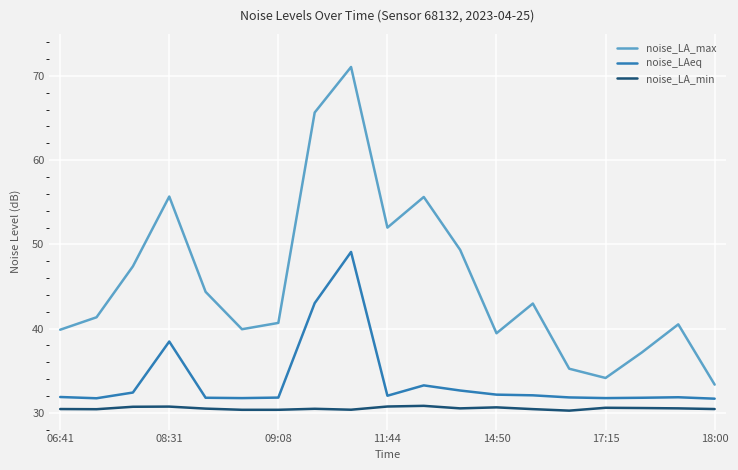

Which series has the largest total across all categories?

noise_LA_max